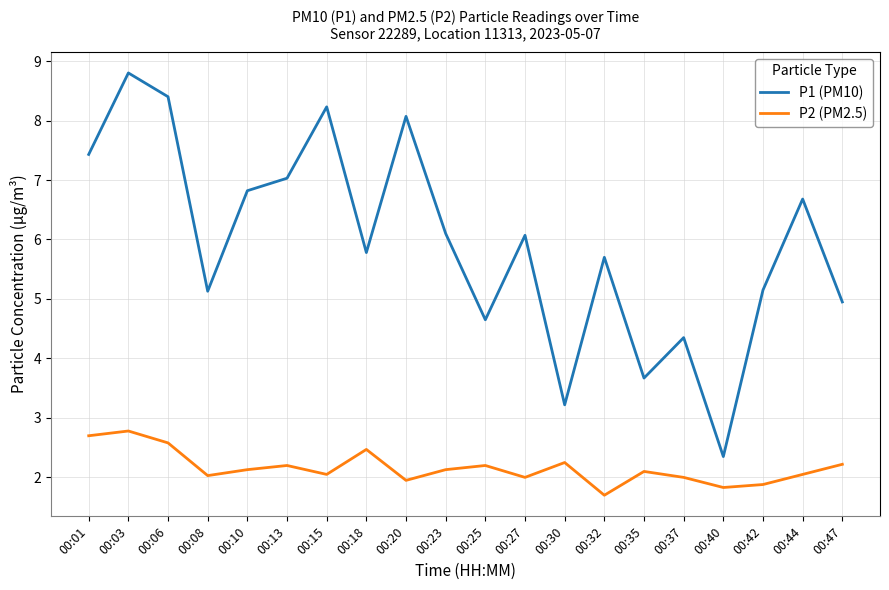

What is the sum of the P2 (PM2.5) values at 00:40 and 00:18?

4.3